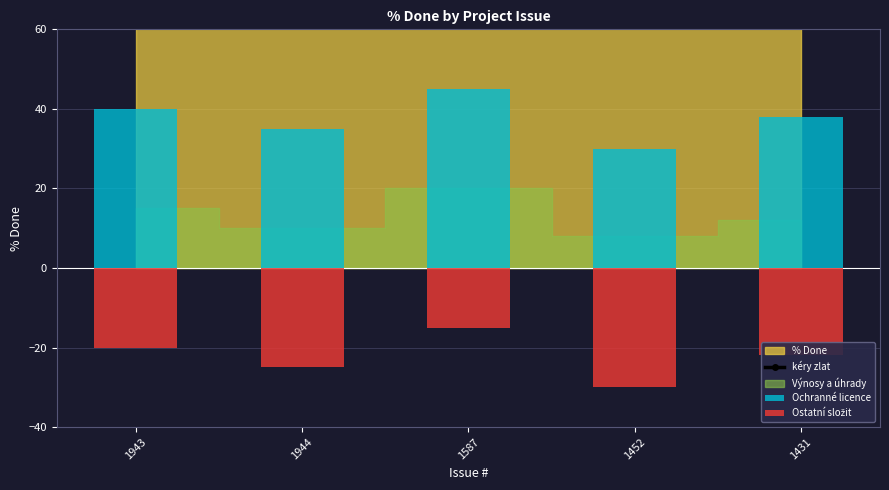

Which label corresponds to the largest value in the chart?

1943